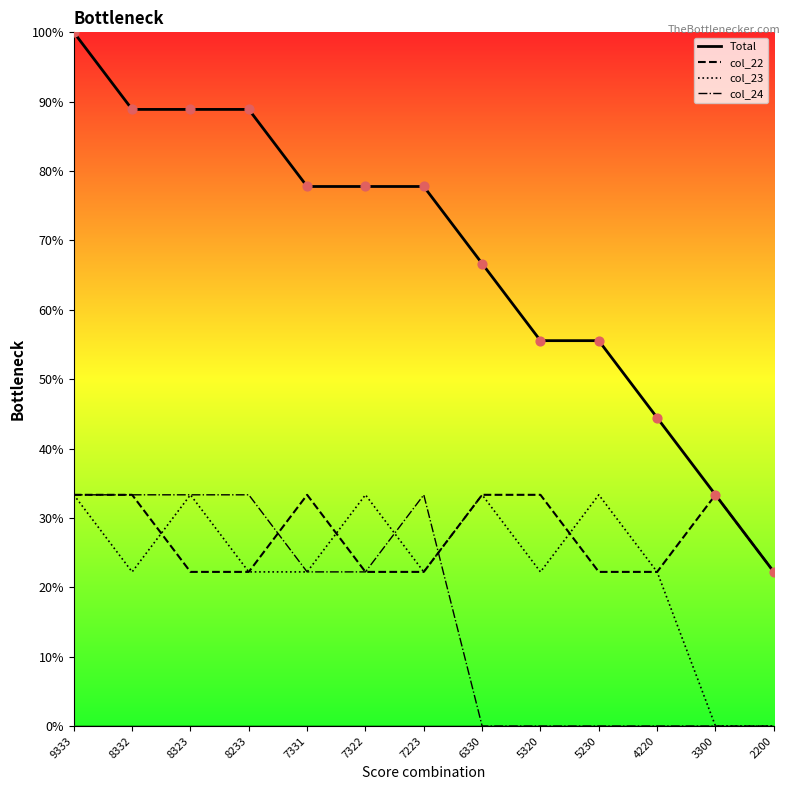

At how many categories does at least one series exceed 13?

13